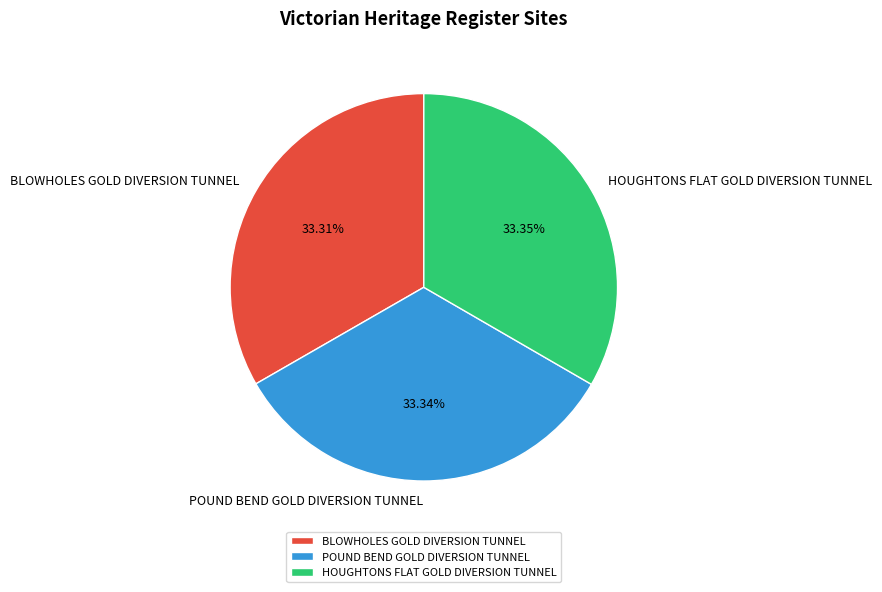

To the nearest percent, what portion does BLOWHOLES GOLD DIVERSION TUNNEL represent?

33%